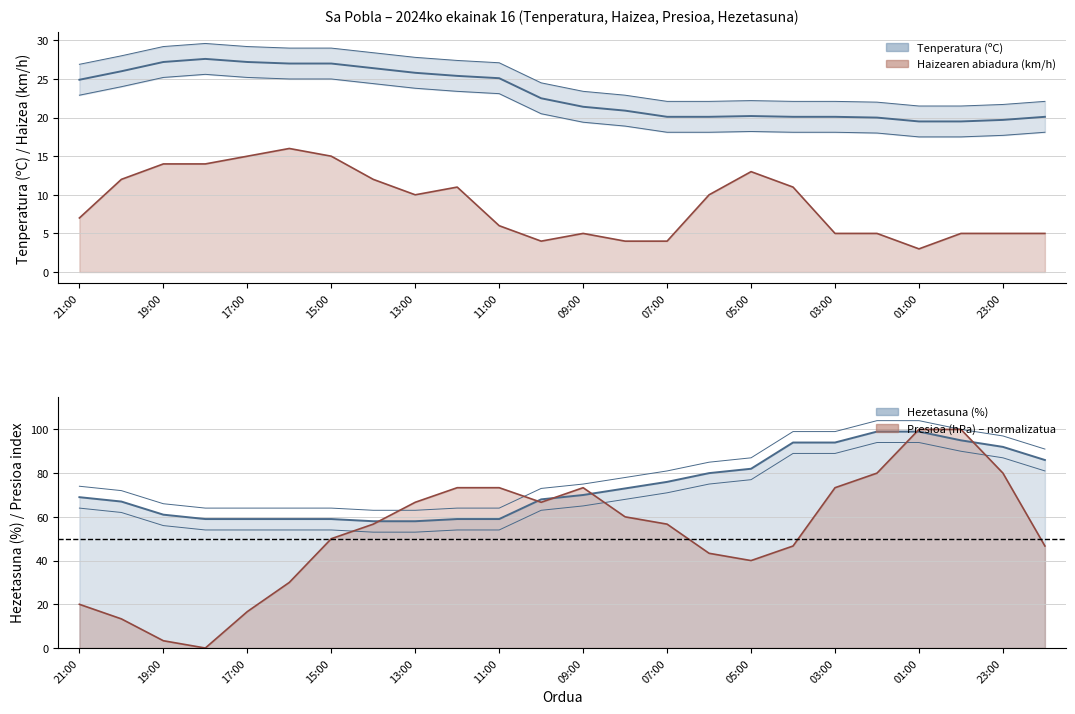

Where do Tenperatura (ºC) and Presioa (hPa) offset first cross each other?

17:00 and 16:00